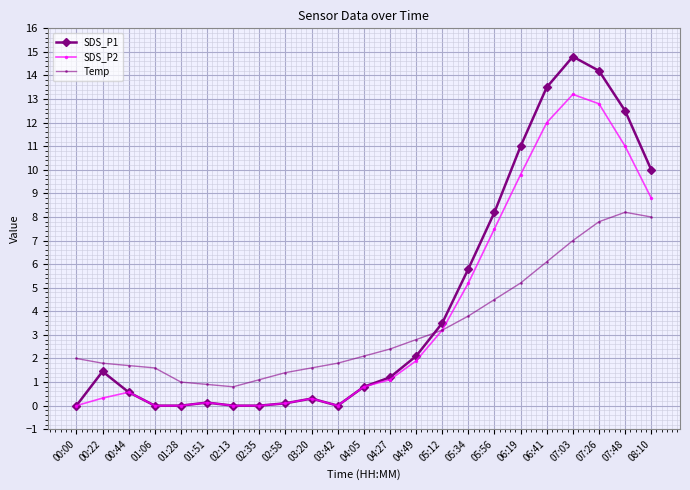

True or false: SDS_P1 has more than 0 points higher than both neighbors.

True